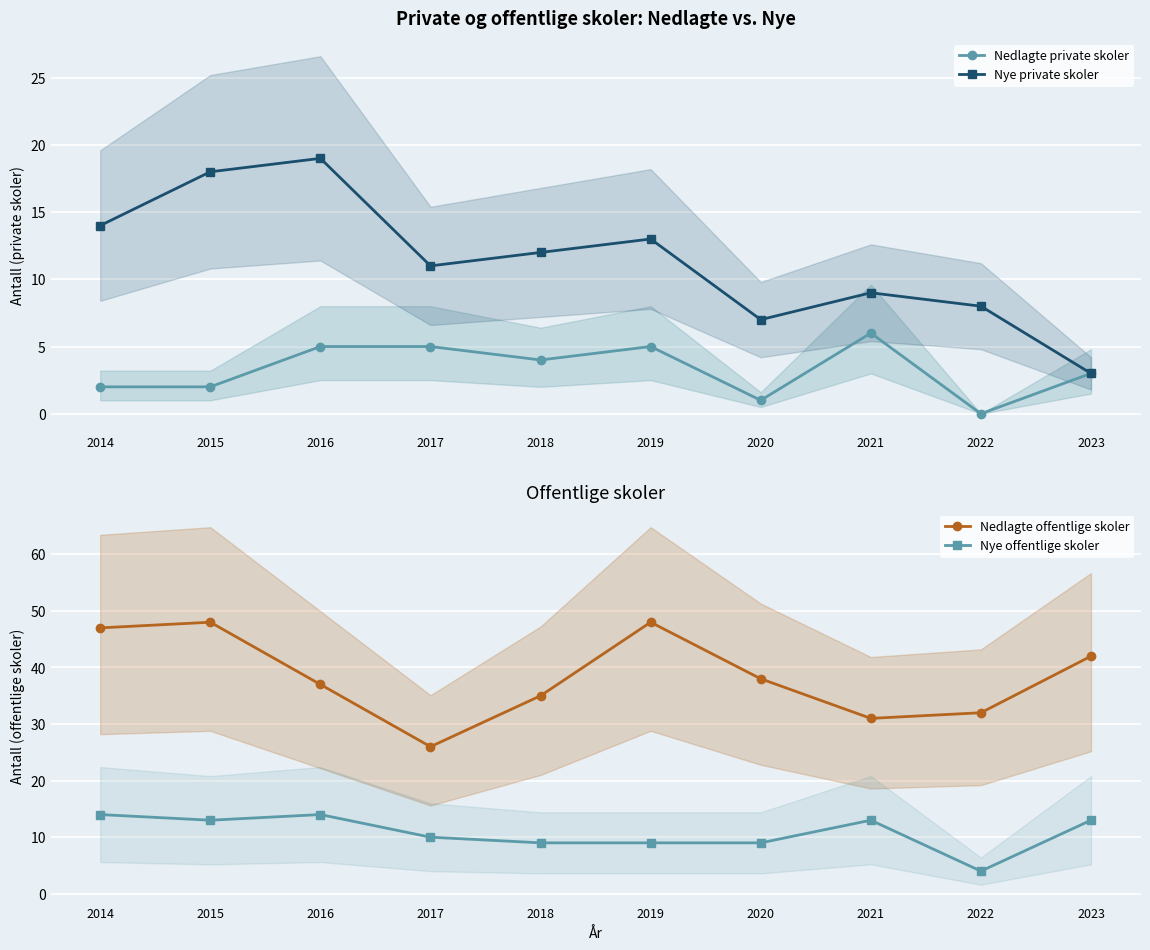

List the labels in order of Nye private skoler value, smallest first.

2023, 2020, 2022, 2021, 2017, 2018, 2019, 2014, 2015, 2016